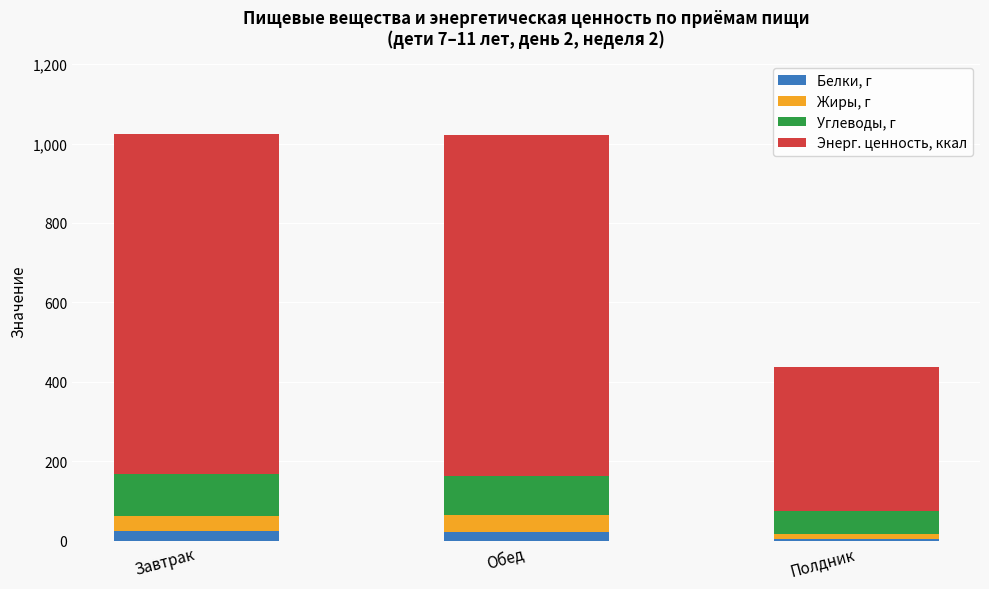

What are all the series names shown in the legend?

Белки, г, Жиры, г, Углеводы, г, Энерг. ценность, ккал